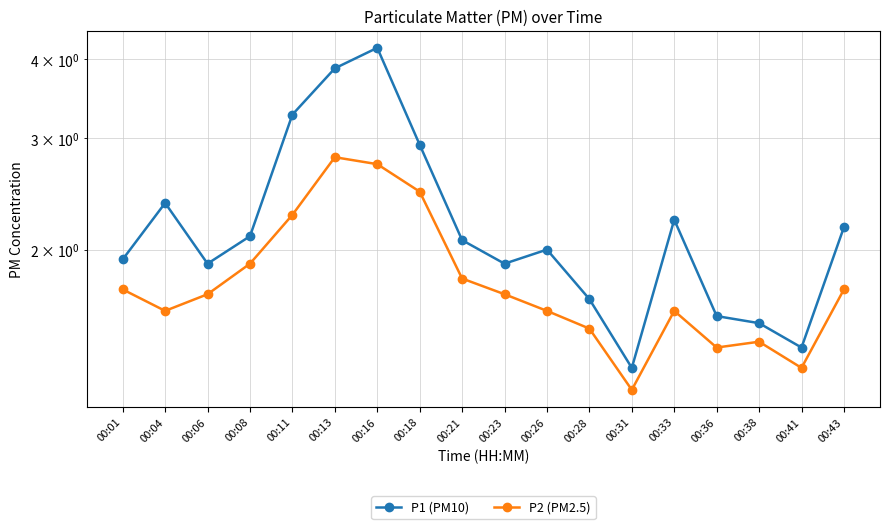

List the labels in order of P1 (PM10) value, largest first.

00:16, 00:13, 00:11, 00:18, 00:04, 00:33, 00:43, 00:08, 00:21, 00:26, 00:01, 00:06, 00:23, 00:28, 00:36, 00:38, 00:41, 00:31